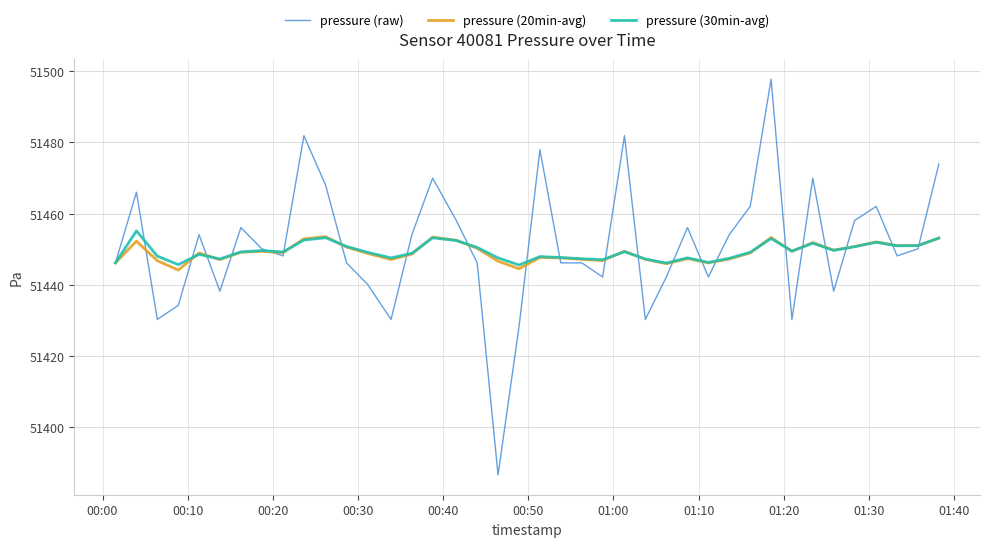

What is the maximum value for pressure (raw)?

51497.8